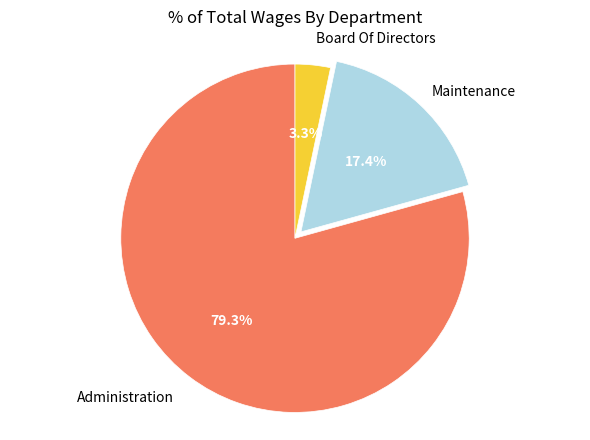

Is there a majority slice in this chart?

Yes